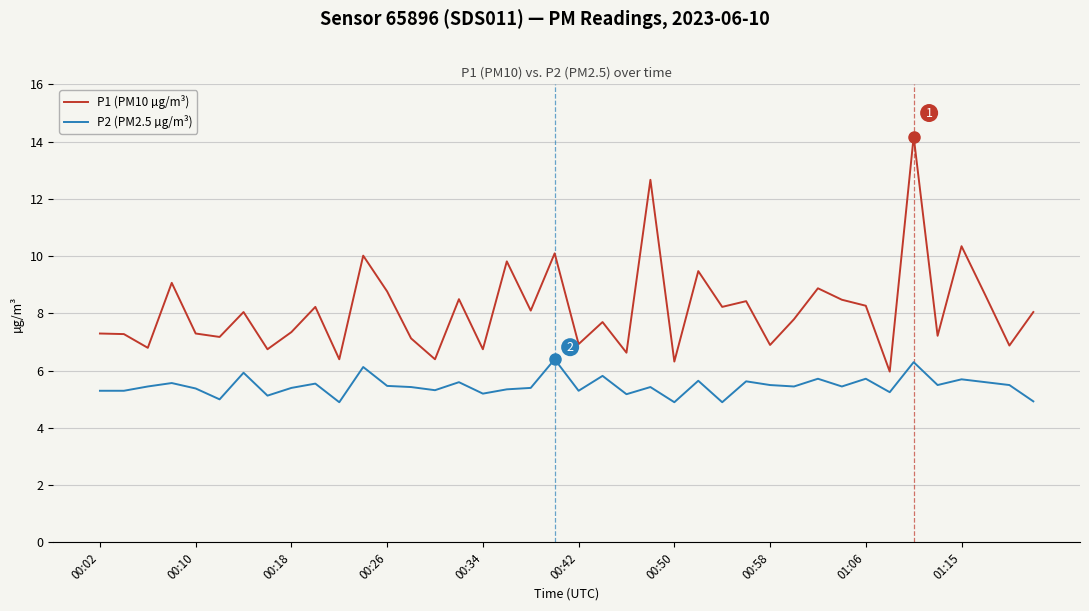

Which series has the largest total across all categories?

P1 (PM10 µg/m³)